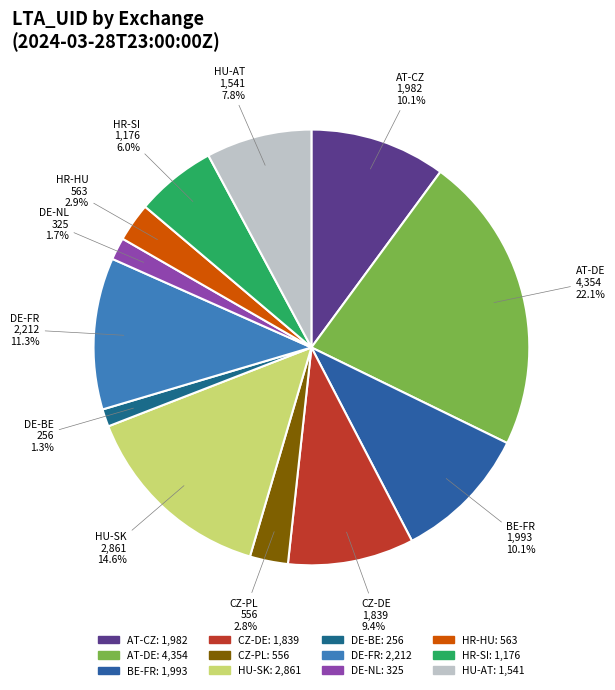

Is there a majority slice in this chart?

No